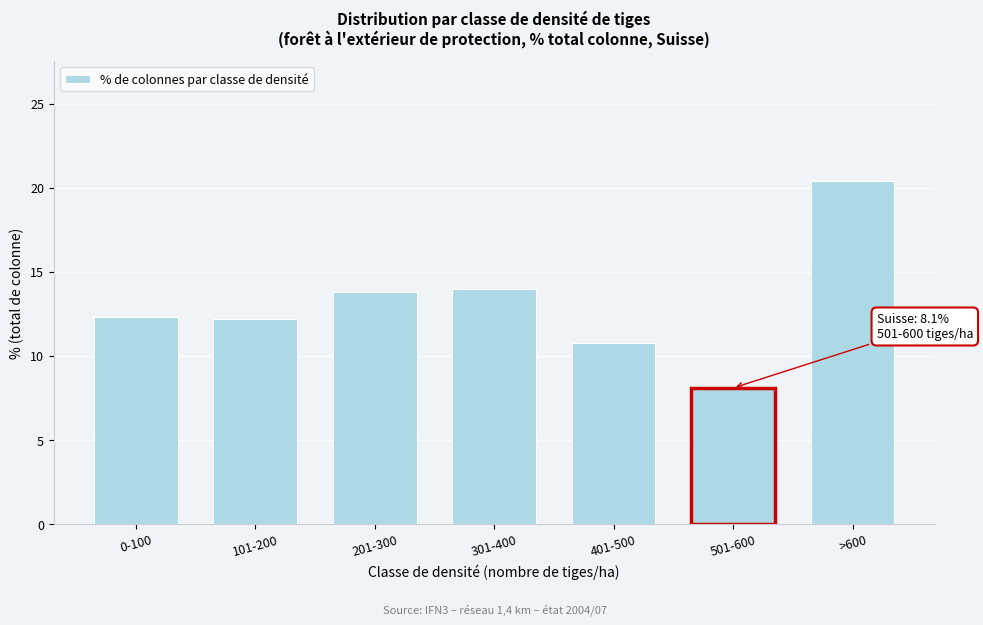

Which has a higher value, 301-400 or 401-500?

301-400